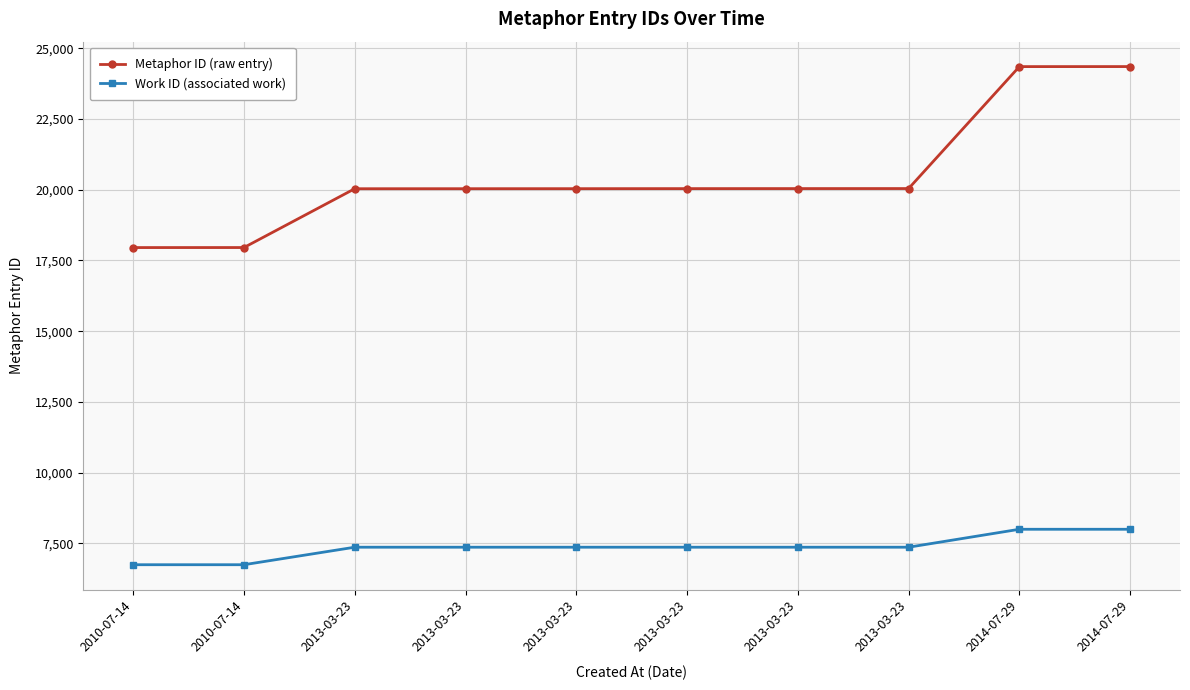

The Work ID (associated work) series shows 12214 at 2013-03-23. True or false?

False